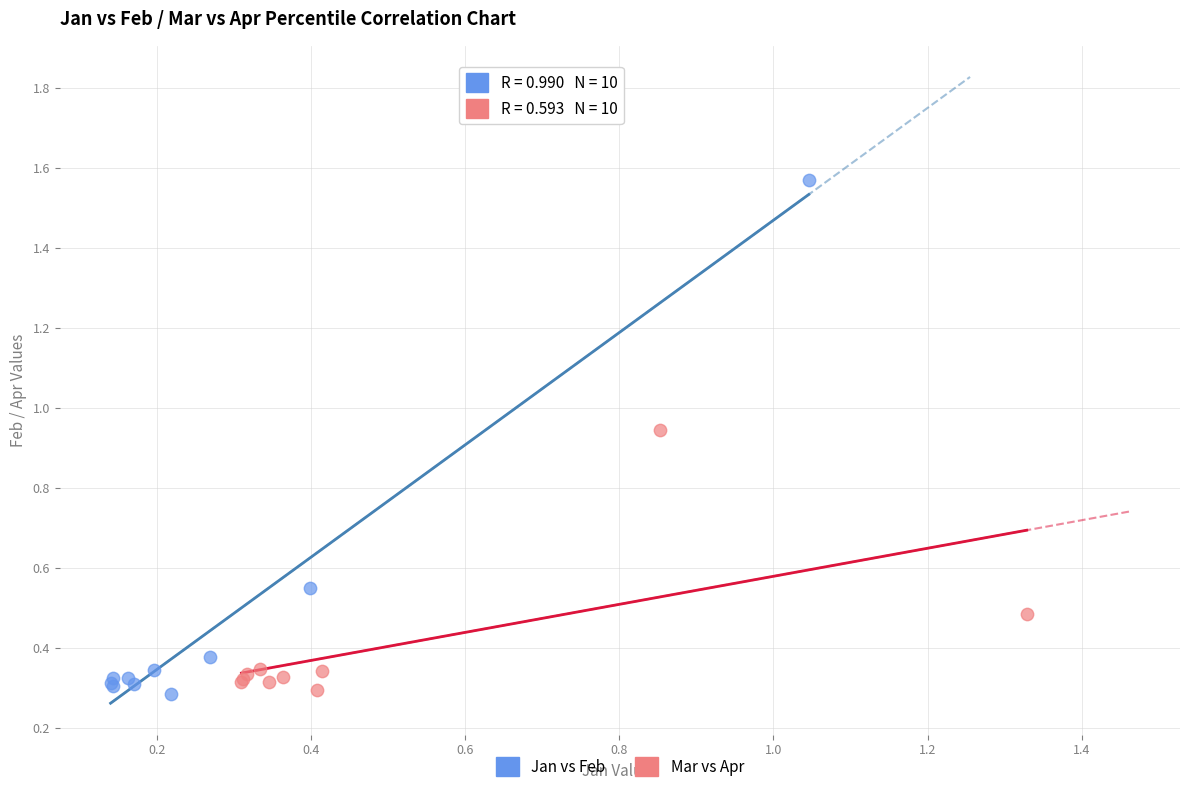

Which series has the largest Y range (max minus min)?

Jan vs Feb